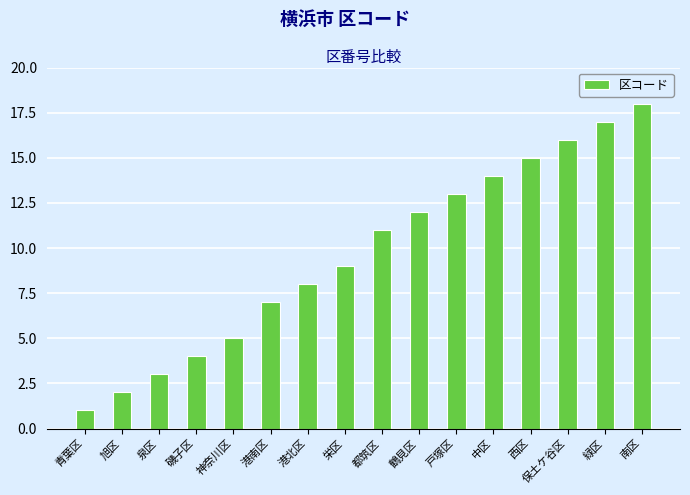

How many distinct data groups are displayed?

1